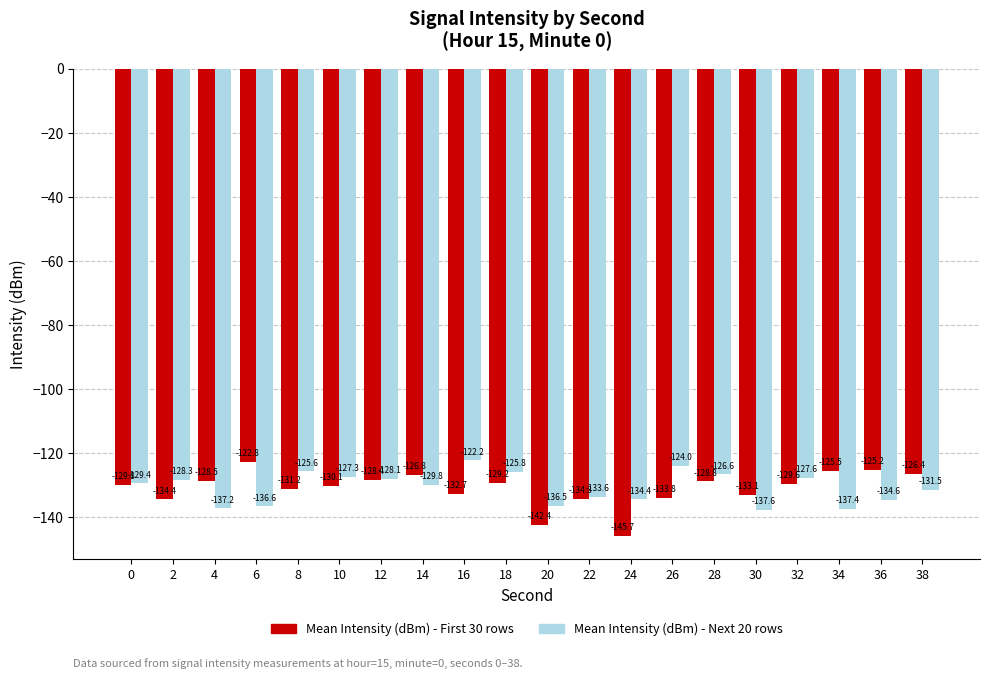

Reading right to left, transcribe all the data shown in this chart.

Mean Intensity (dBm) - First 30 rows: 38=-126.4	36=-125.2	34=-125.5	32=-129.6	30=-133.1	28=-128.8	26=-133.8	24=-145.7	22=-134.3	20=-142.4	18=-129.2	16=-132.7	14=-126.8	12=-128.4	10=-130.1	8=-131.2	6=-122.8	4=-128.5	2=-134.4	0=-129.8
Mean Intensity (dBm) - Next 20 rows: 38=-131.5	36=-134.6	34=-137.4	32=-127.6	30=-137.6	28=-126.6	26=-124.0	24=-134.4	22=-133.6	20=-136.5	18=-125.8	16=-122.2	14=-129.8	12=-128.1	10=-127.3	8=-125.6	6=-136.6	4=-137.2	2=-128.3	0=-129.4